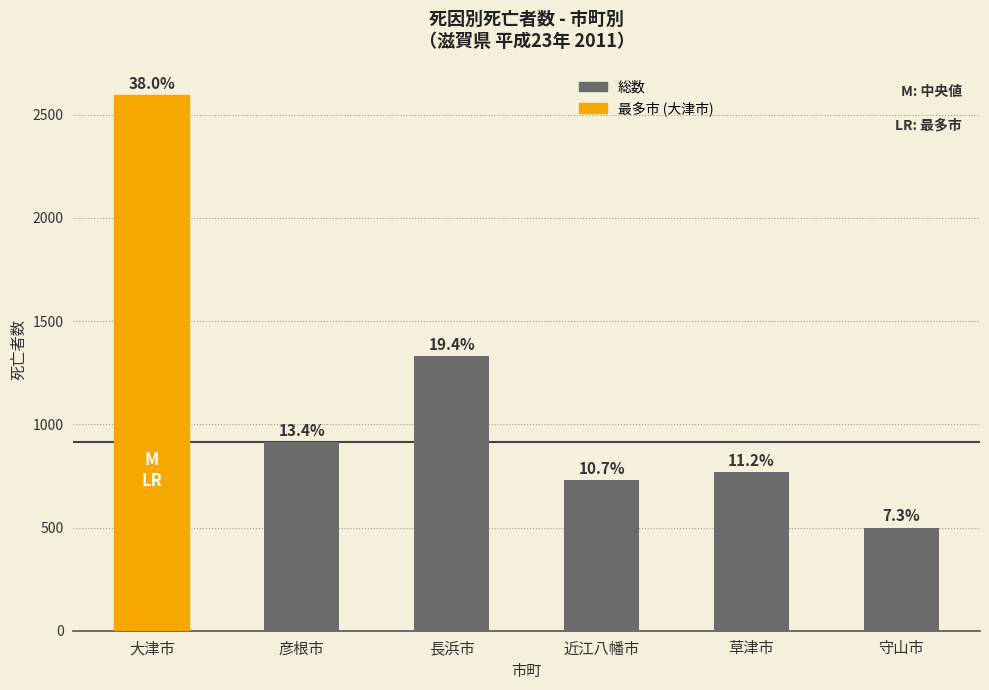

True or false: the data shows 2597 at 大津市.

True